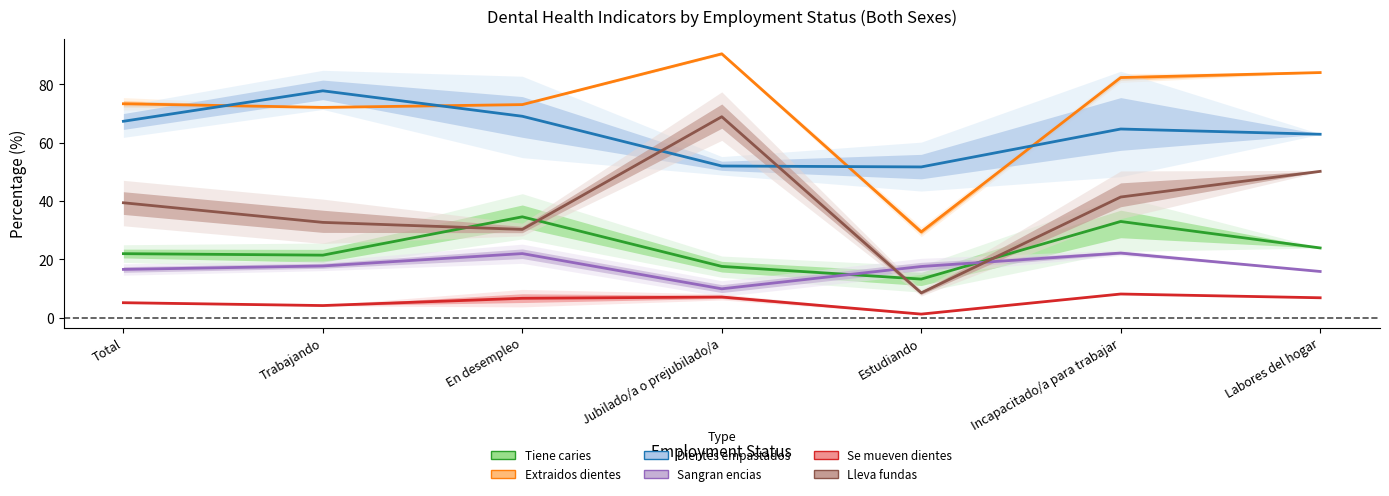

The value of Se mueven dientes at Incapacitado/a para trabajar is 4.9. True or false?

False